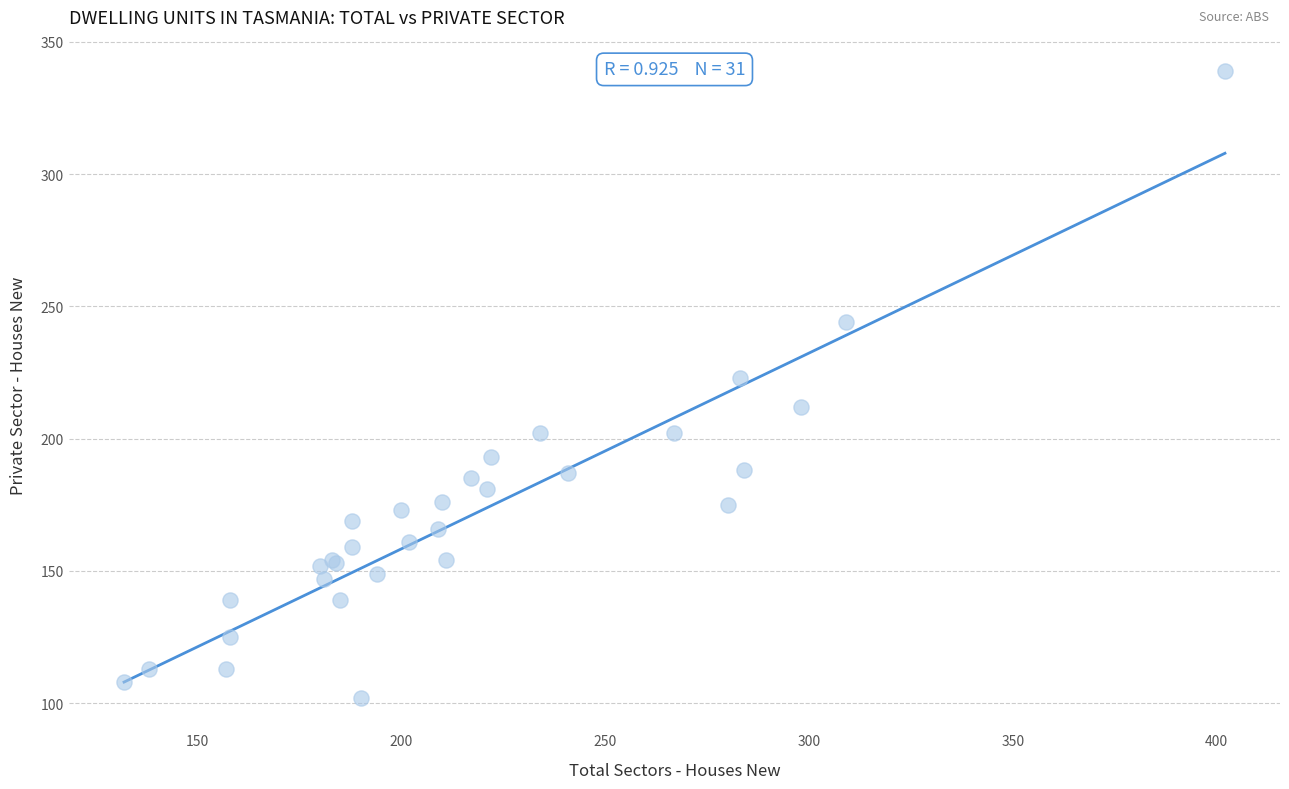

What Y value in the scatter plot is closest to 220?

223